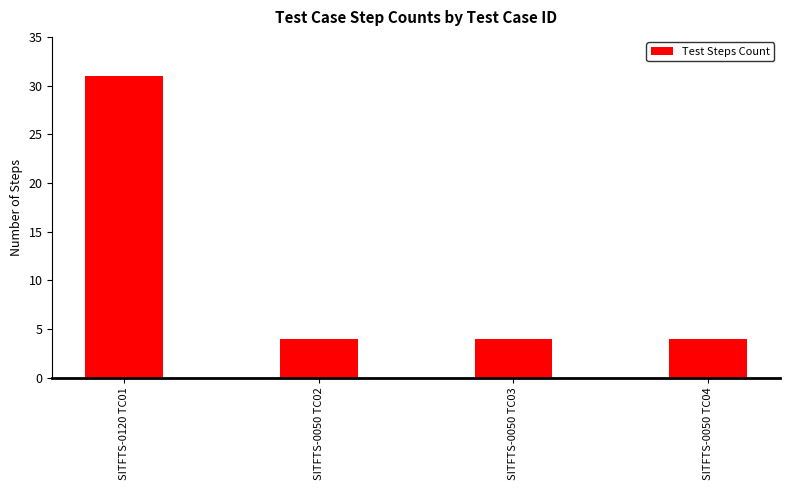

The chart shows a value of 9 at SITFTS-0120 TC01. True or false?

False